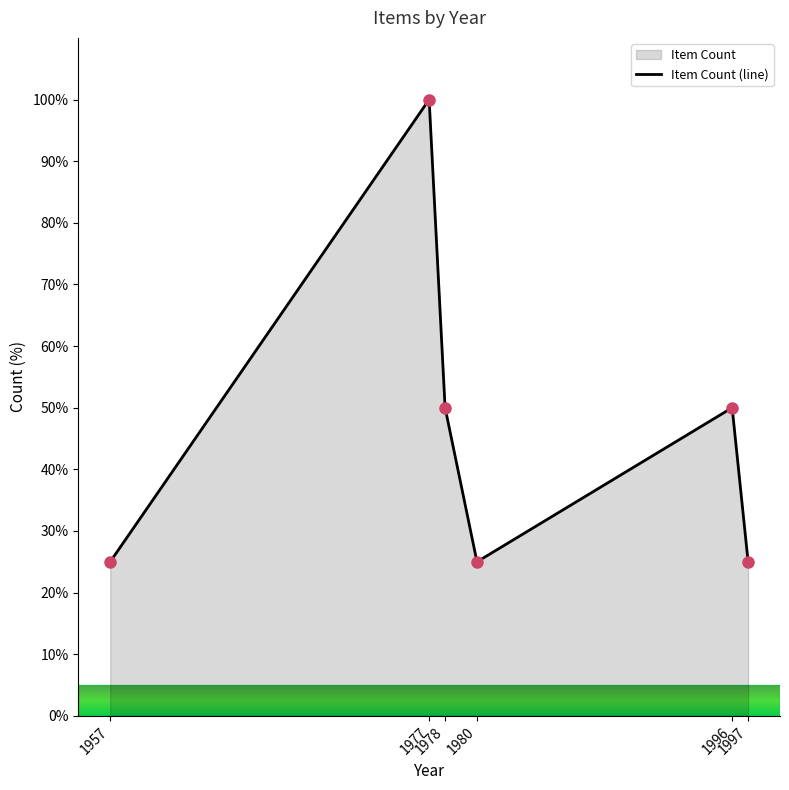

What is the value of the 2nd point from the left?

100